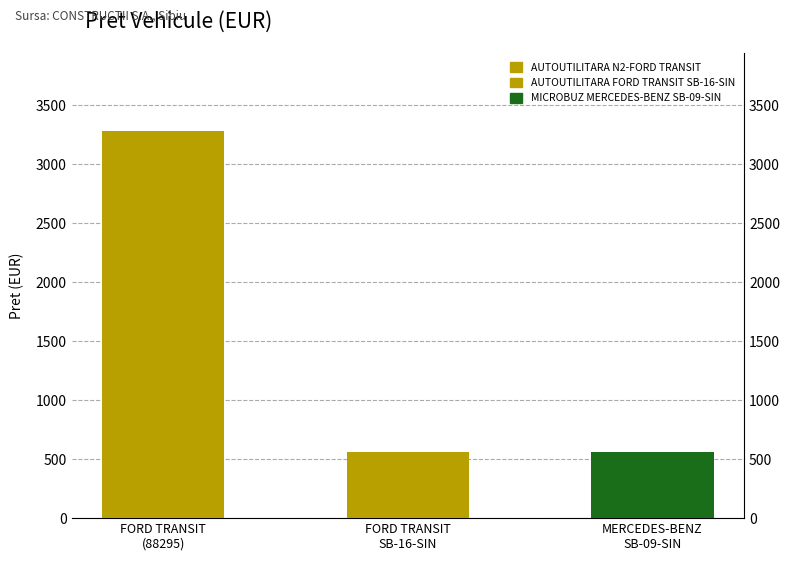

What is the average value?

1467